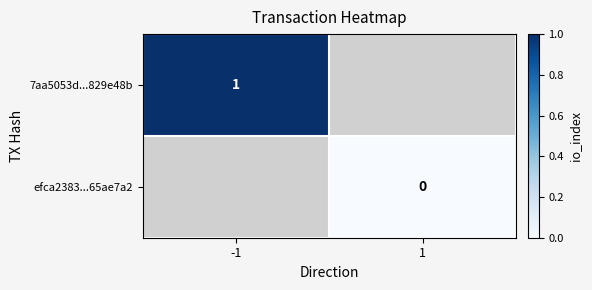

At which category does the chart reach its peak across all series?

-1